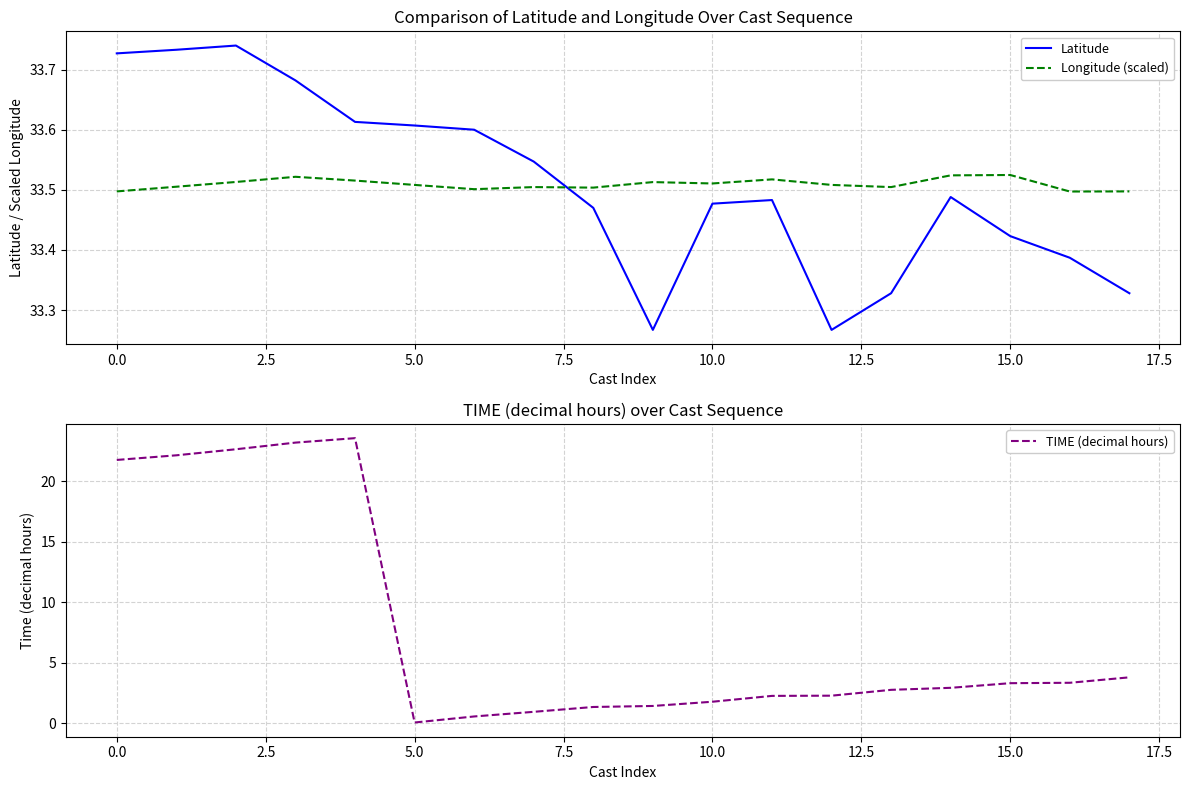

What is the value of the Latitude point at the 1st from the left?

33.7